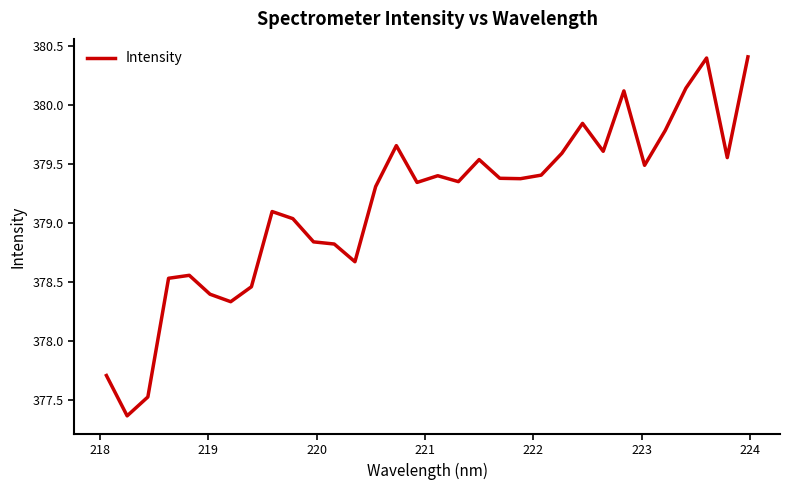

What is the difference between the maximum and minimum values?

3.0